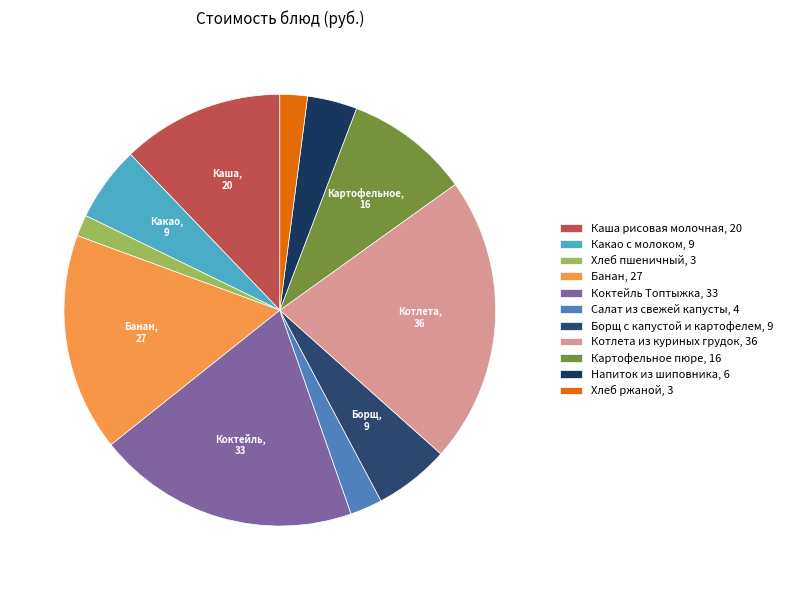

To the nearest percent, what percentage of the pie is Хлеб пшеничный?

2%